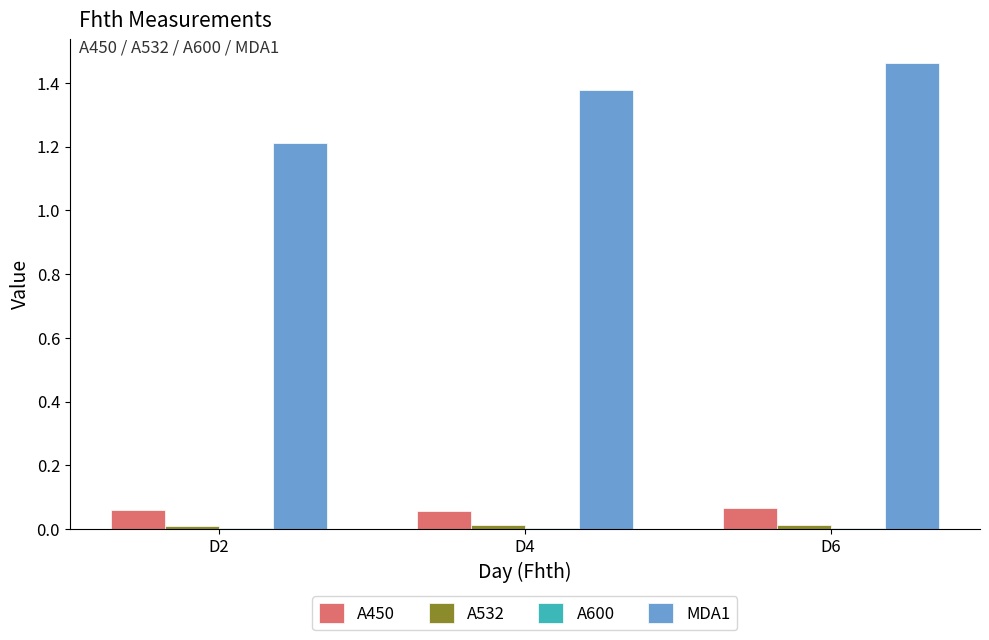

Are the bars grouped side by side (vs. stacked)?

Yes